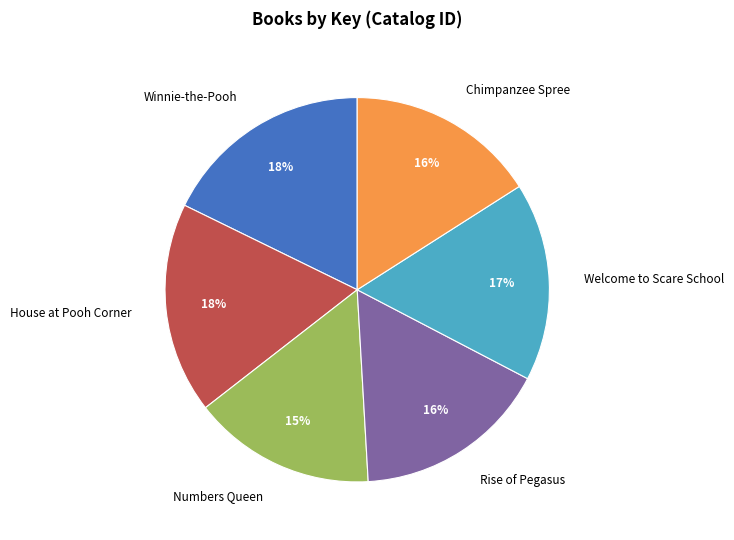

To the nearest percent, what percentage of the pie is Rise of Pegasus?

16%